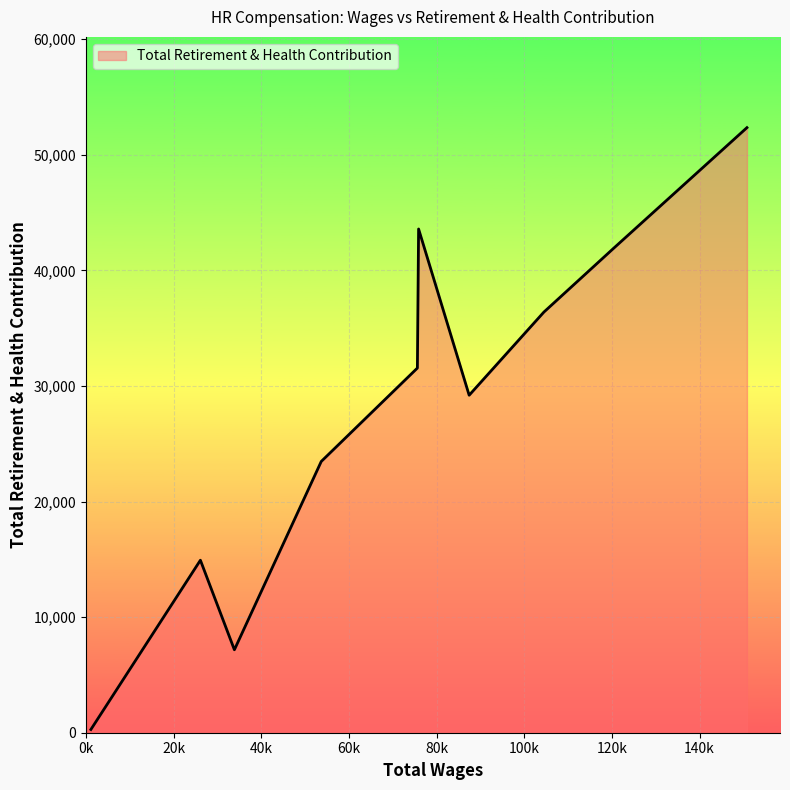

What is the greatest value displayed?

52349